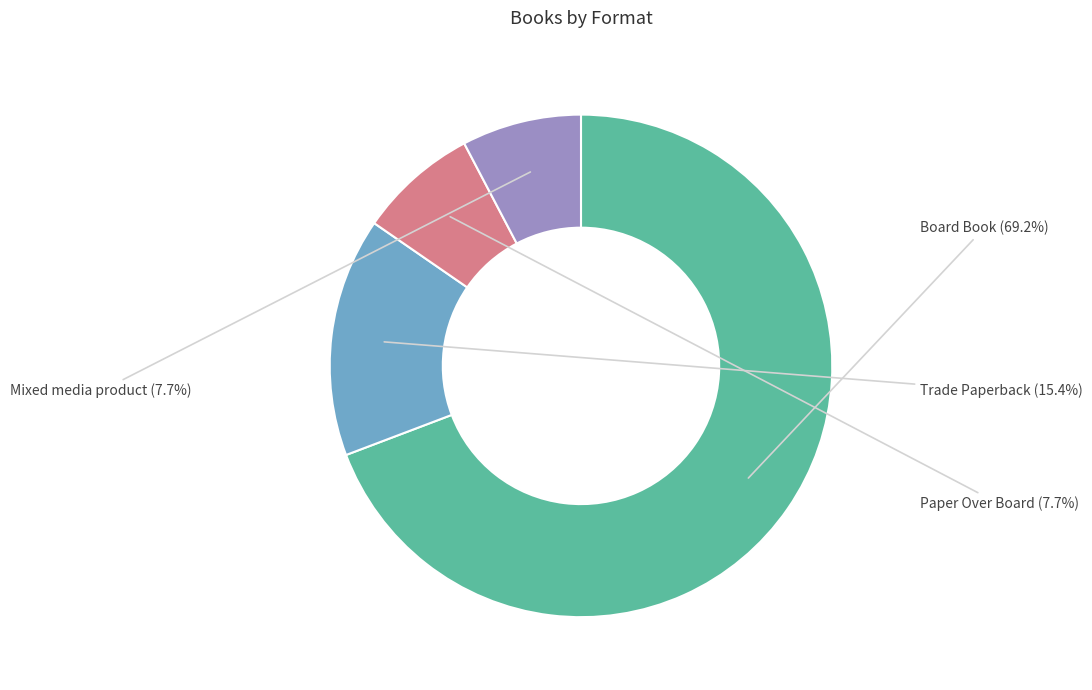

Is there a majority slice in this chart?

Yes